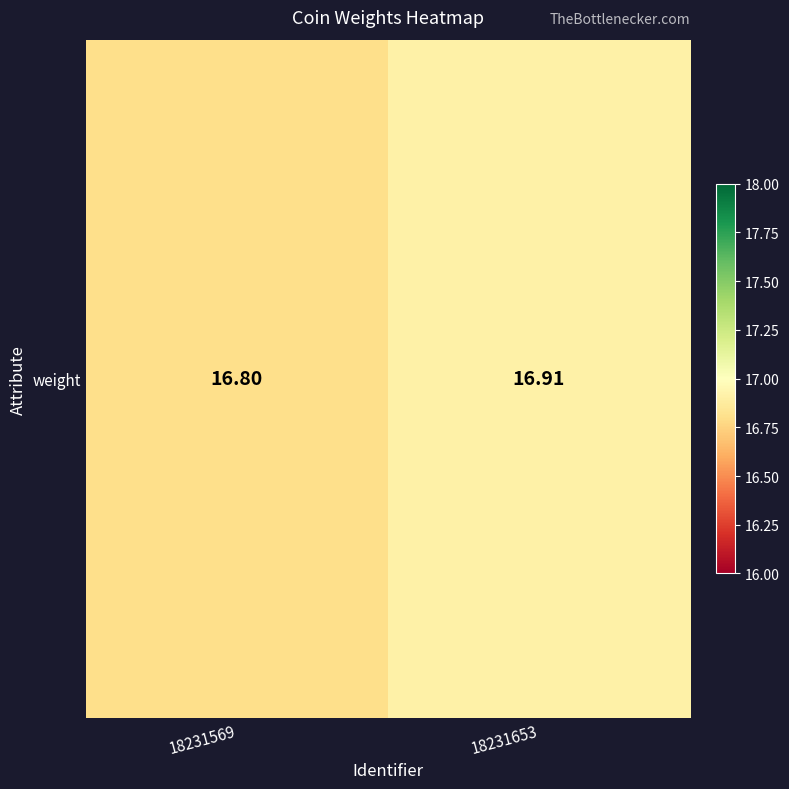

What is the average value?

16.9